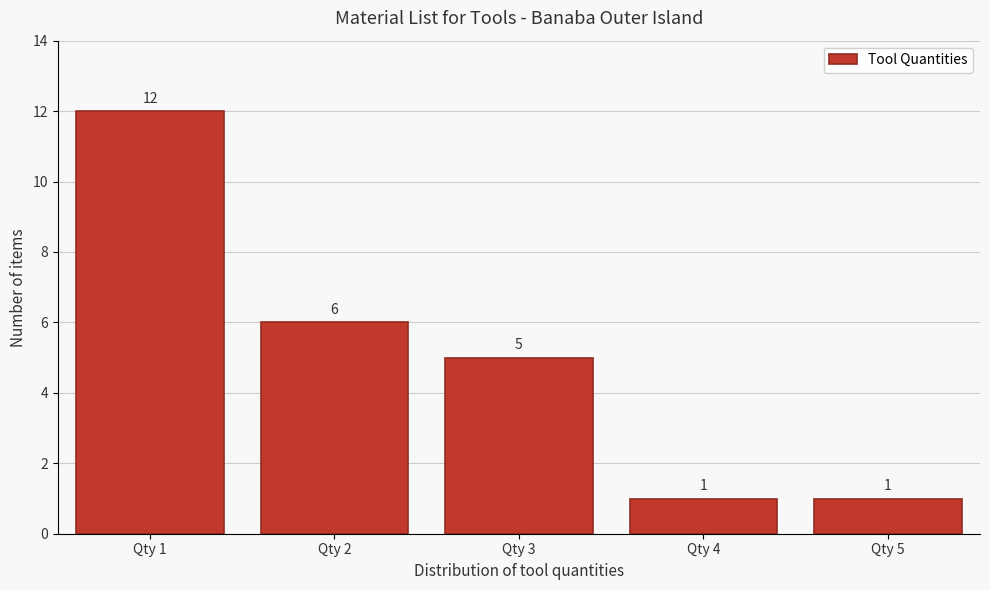

Reading left to right, transcribe all the data shown in this chart.

12	6	5	1	1